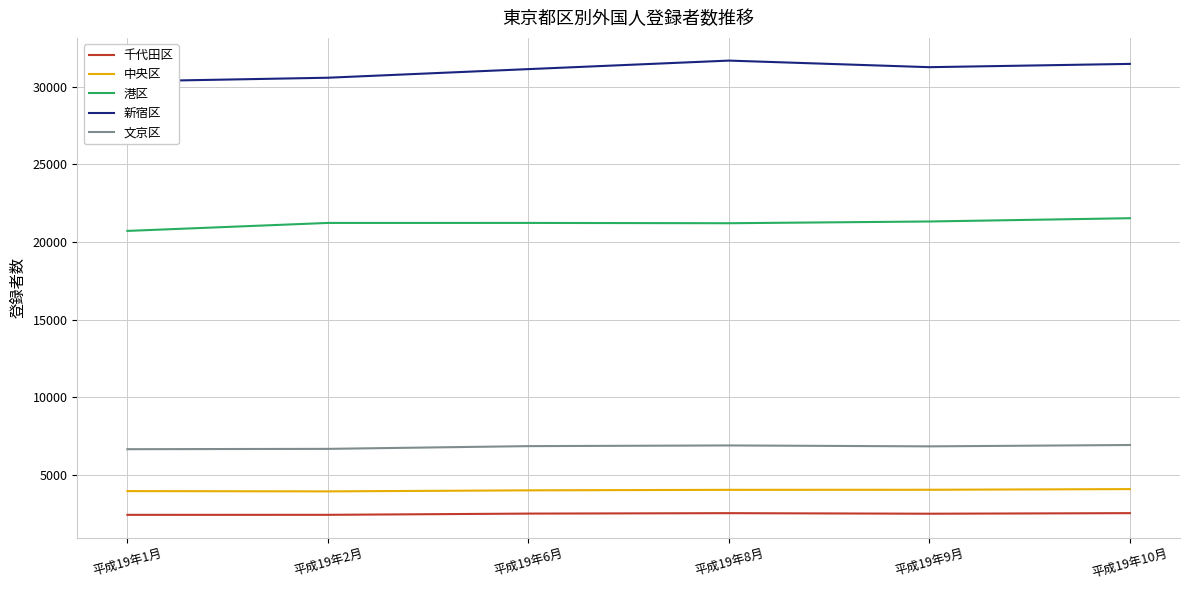

What is the difference between the 新宿区 values at 平成19年10月 and 平成19年8月?

212